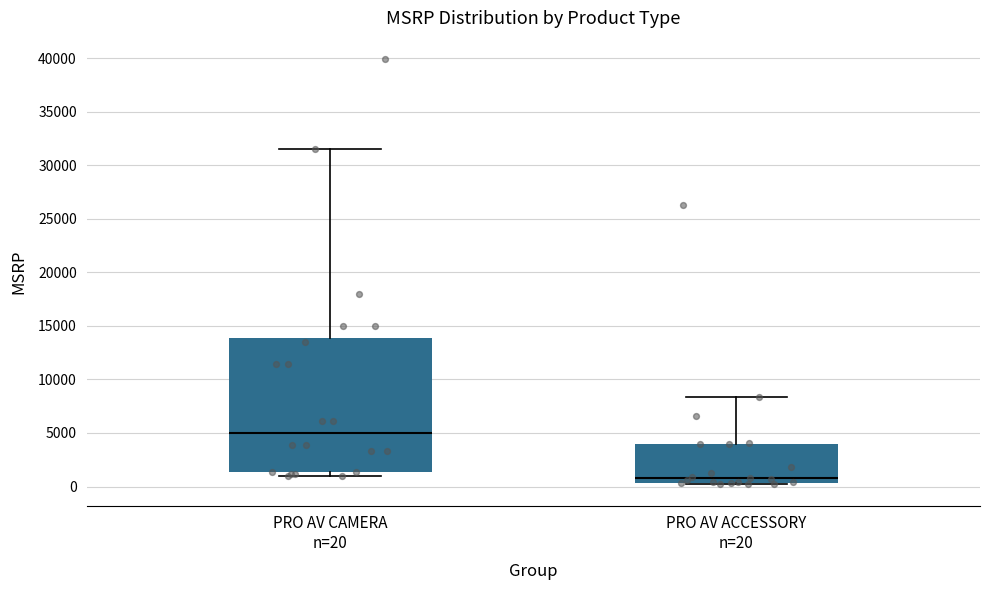

Reading left to right, read every box against the y-axis: the position of its median line, the range the box covers, and the ends of its whiskers. The values are not printed on the chart, so give them approximately, as read against the axis.

PRO AV CAMERA n=20: median 5000, box 1500 to 14000, whiskers 1000 to 31500
PRO AV ACCESSORY n=20: median 1000, box 500 to 4000, whiskers 0 to 8500